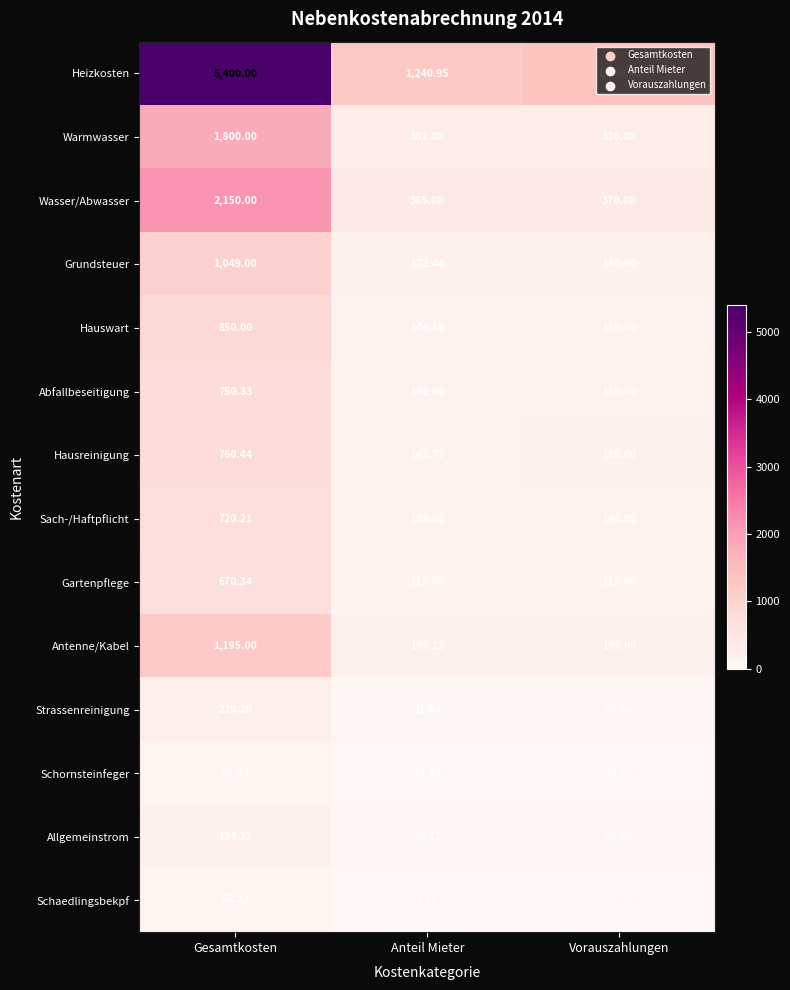

Which series has the largest total across all categories?

Heizkosten